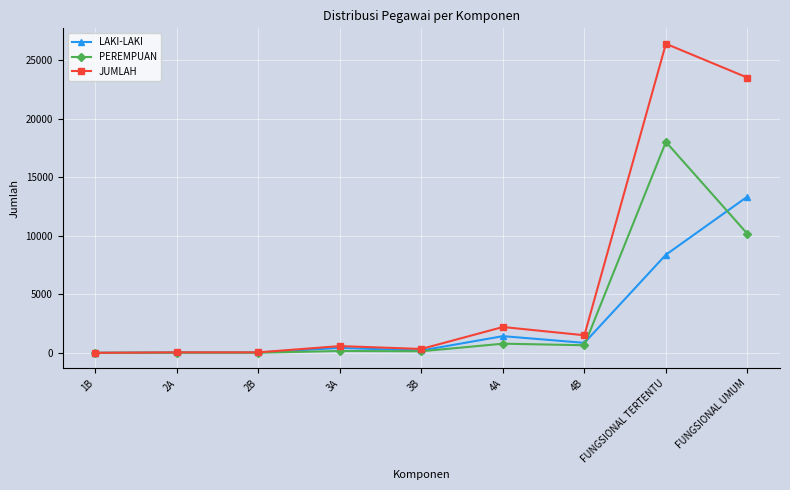

What is the maximum value shown in the chart?

26387